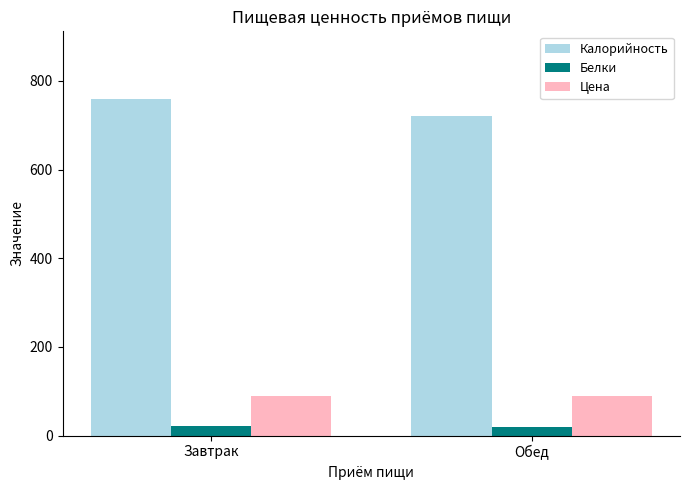

How many data points in Калорийность are above 759?

1